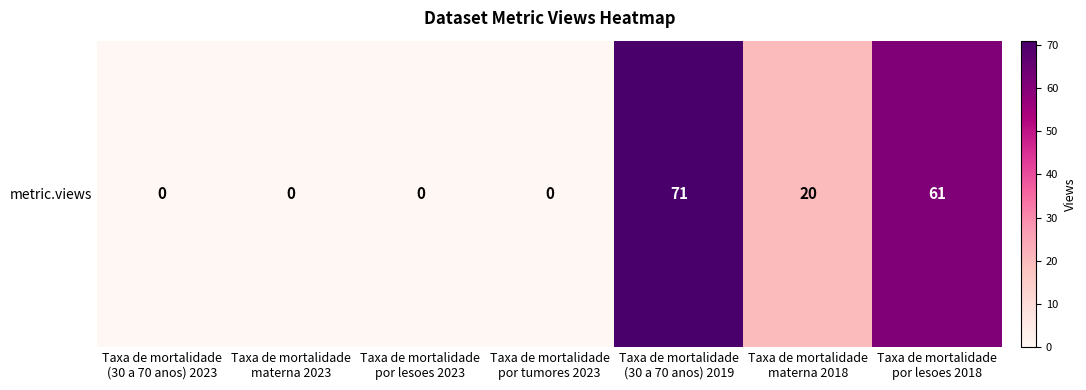

Reading left to right, transcribe all the data shown in this chart.

Taxa de mortalidade
(30 a 70 anos) 2023=0	Taxa de mortalidade
materna 2023=0	Taxa de mortalidade
por lesoes 2023=0	Taxa de mortalidade
por tumores 2023=0	Taxa de mortalidade
(30 a 70 anos) 2019=71	Taxa de mortalidade
materna 2018=20	Taxa de mortalidade
por lesoes 2018=61